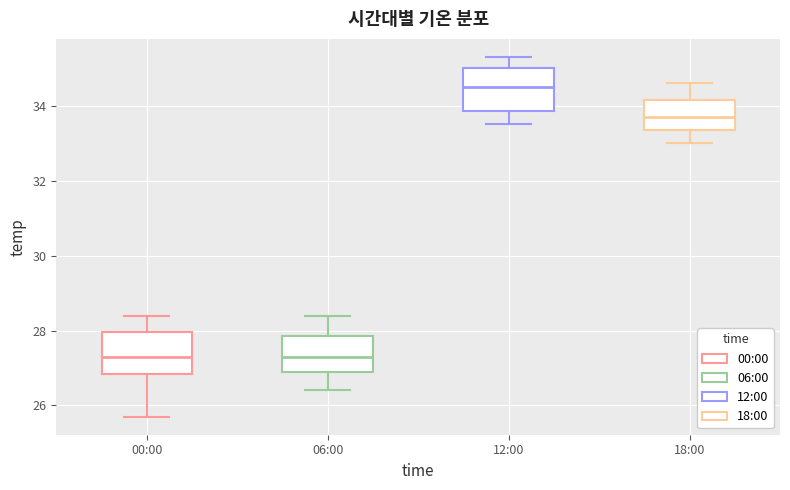

Reading left to right, read every box against the y-axis: the position of its median line, the range the box covers, and the ends of its whiskers. The values are not printed on the chart, so give them approximately, as read against the axis.

00:00: median 27.4, box 26.8 to 28.0, whiskers 25.8 to 28.4
06:00: median 27.4, box 27.0 to 27.8, whiskers 26.4 to 28.4
12:00: median 34.6, box 33.8 to 35.0, whiskers 33.6 to 35.4
18:00: median 33.8, box 33.4 to 34.2, whiskers 33.0 to 34.6